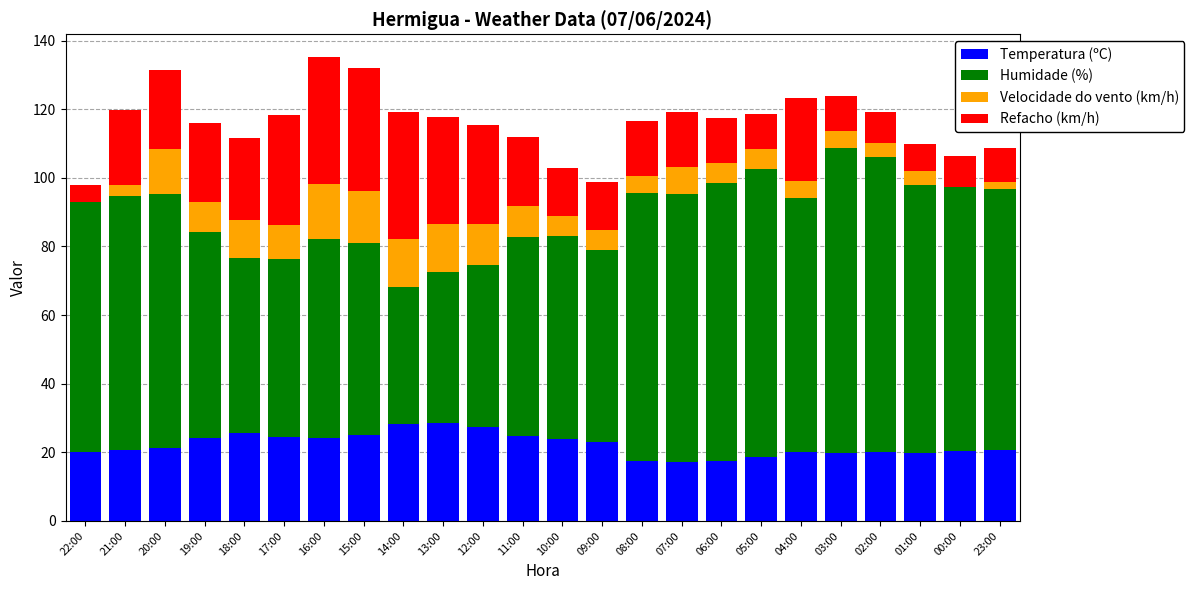

How many distinct data groups are displayed?

4